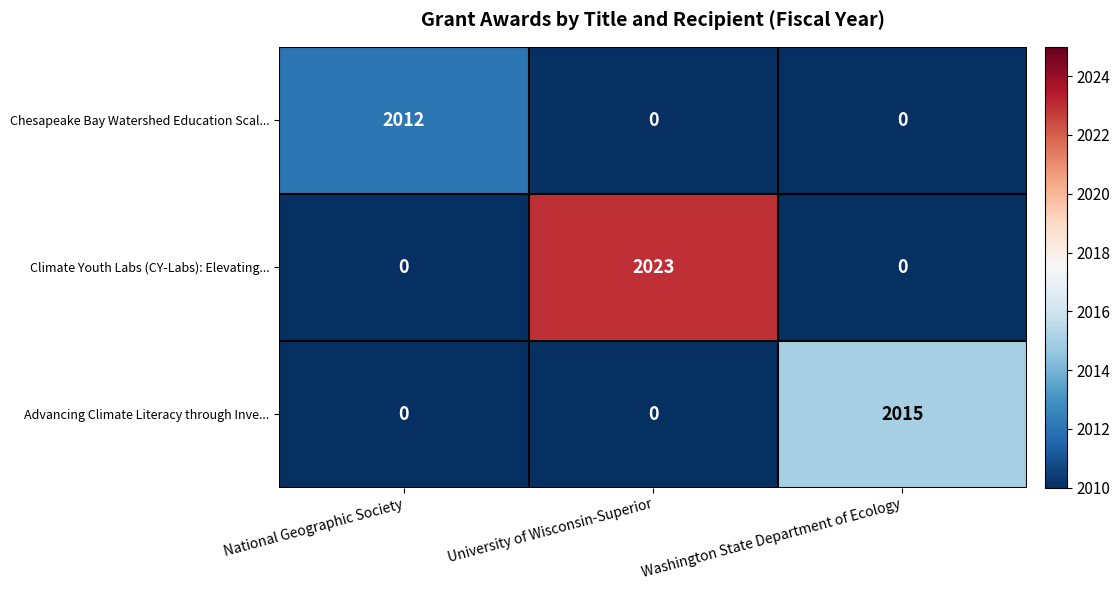

Reading left to right, extract all data points from this chart.

Chesapeake Bay Watershed Education Scal...: National Geographic Society=2012	University of Wisconsin-Superior=0	Washington State Department of Ecology=0
Climate Youth Labs (CY-Labs): Elevating...: National Geographic Society=0	University of Wisconsin-Superior=2023	Washington State Department of Ecology=0
Advancing Climate Literacy through Inve...: National Geographic Society=0	University of Wisconsin-Superior=0	Washington State Department of Ecology=2015